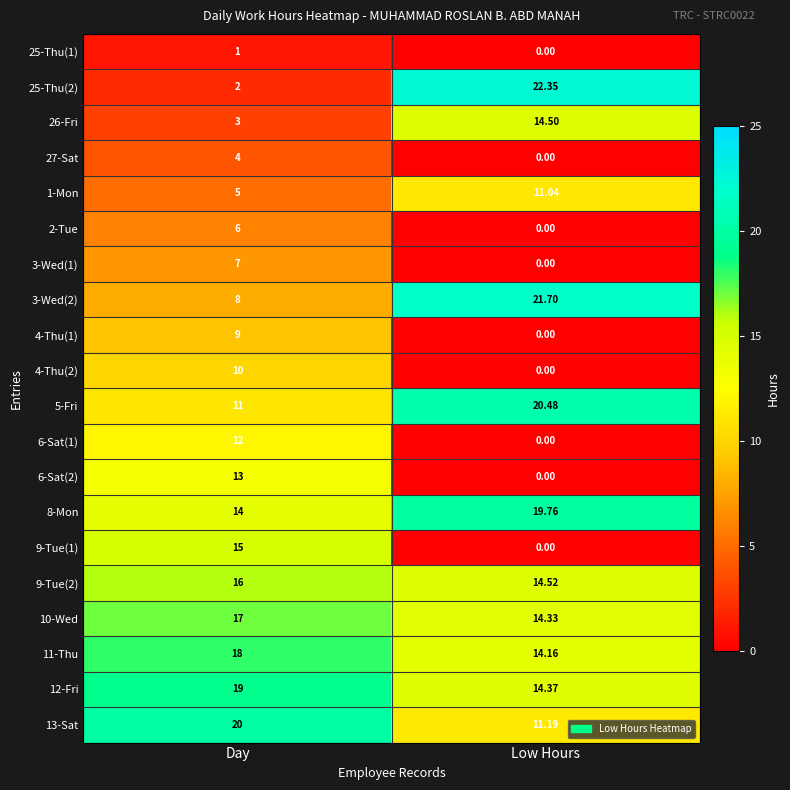

At which category is the sum across all series the highest?

Day